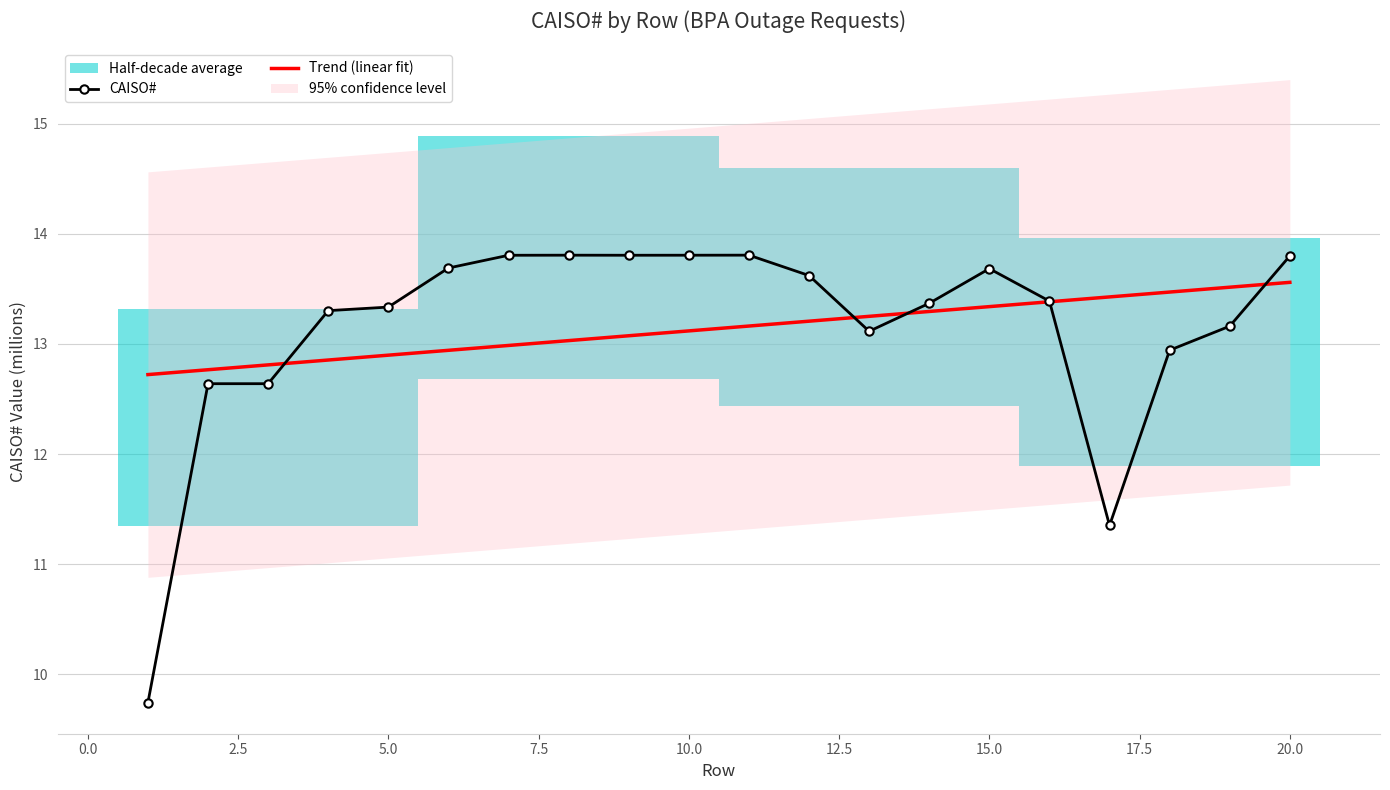

At which label is the value closest to 11?

17